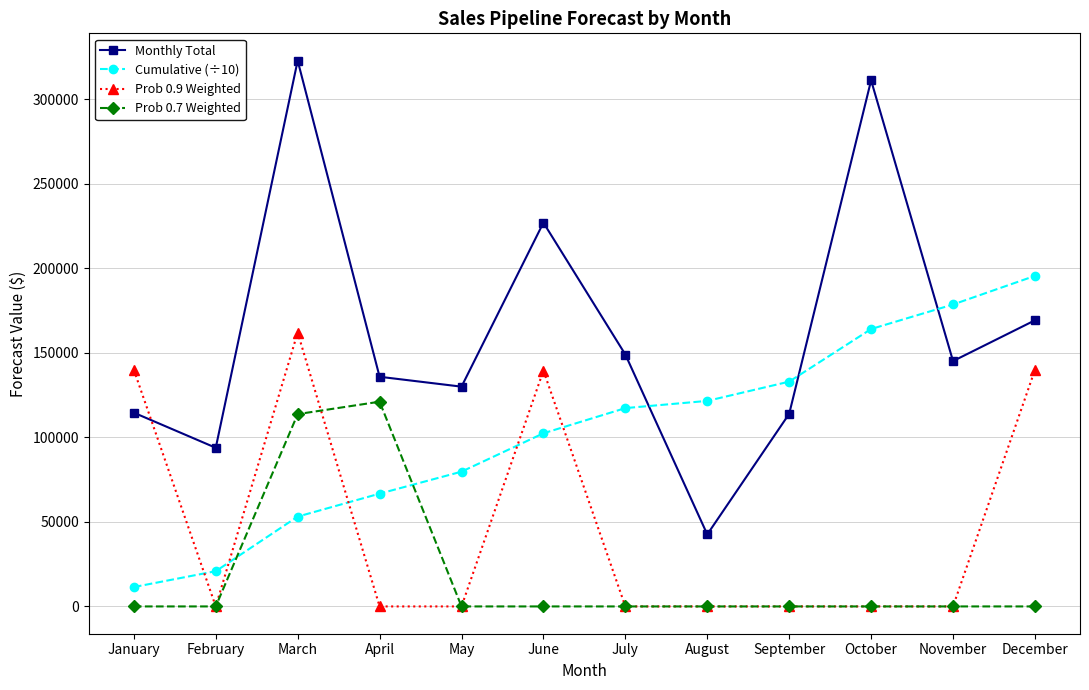

What are all the series names shown in the legend?

Monthly Total, Cumulative (÷10), Prob 0.9 Weighted, Prob 0.7 Weighted